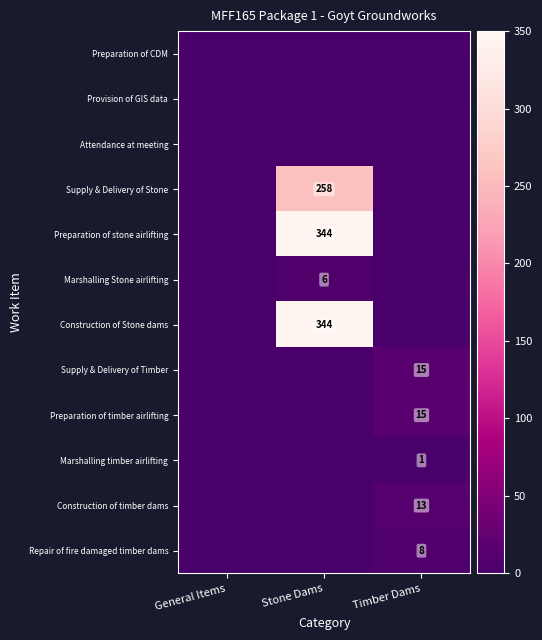

The Marshalling Stone airlifting series shows 9 at Stone Dams. True or false?

False